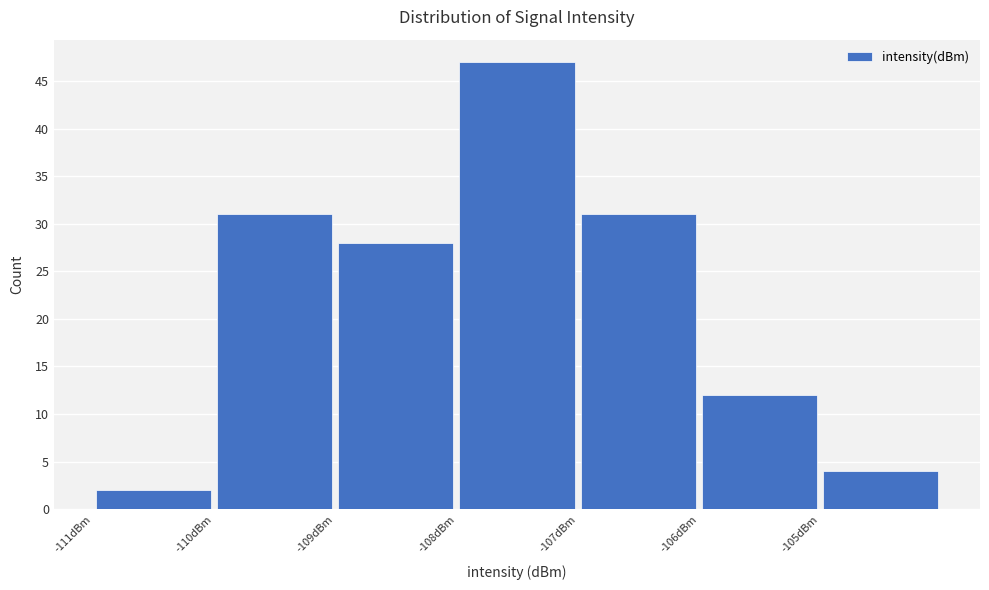

What is the height of the bar covering -109 to -108 on the x-axis? The values are not printed on the chart, so give them approximately, as read against the axis.

28